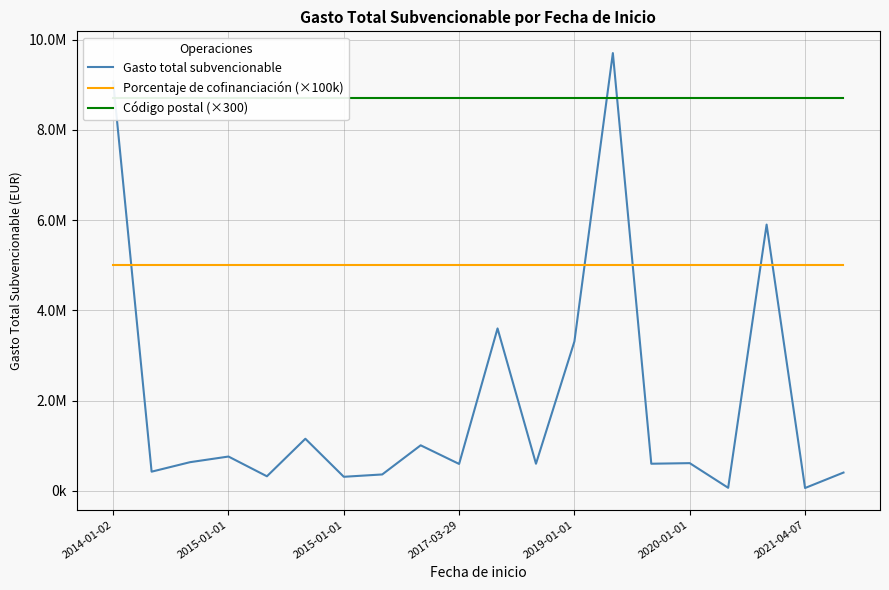

How many data points does each series have?

20